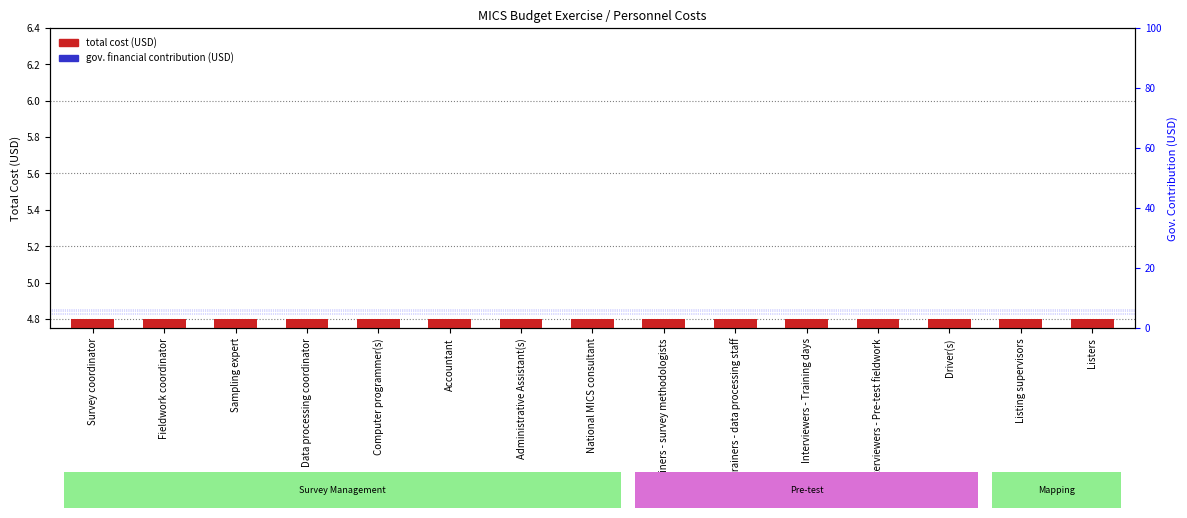

Is it true that total cost (USD) equals 7.6 at Survey coordinator?

False